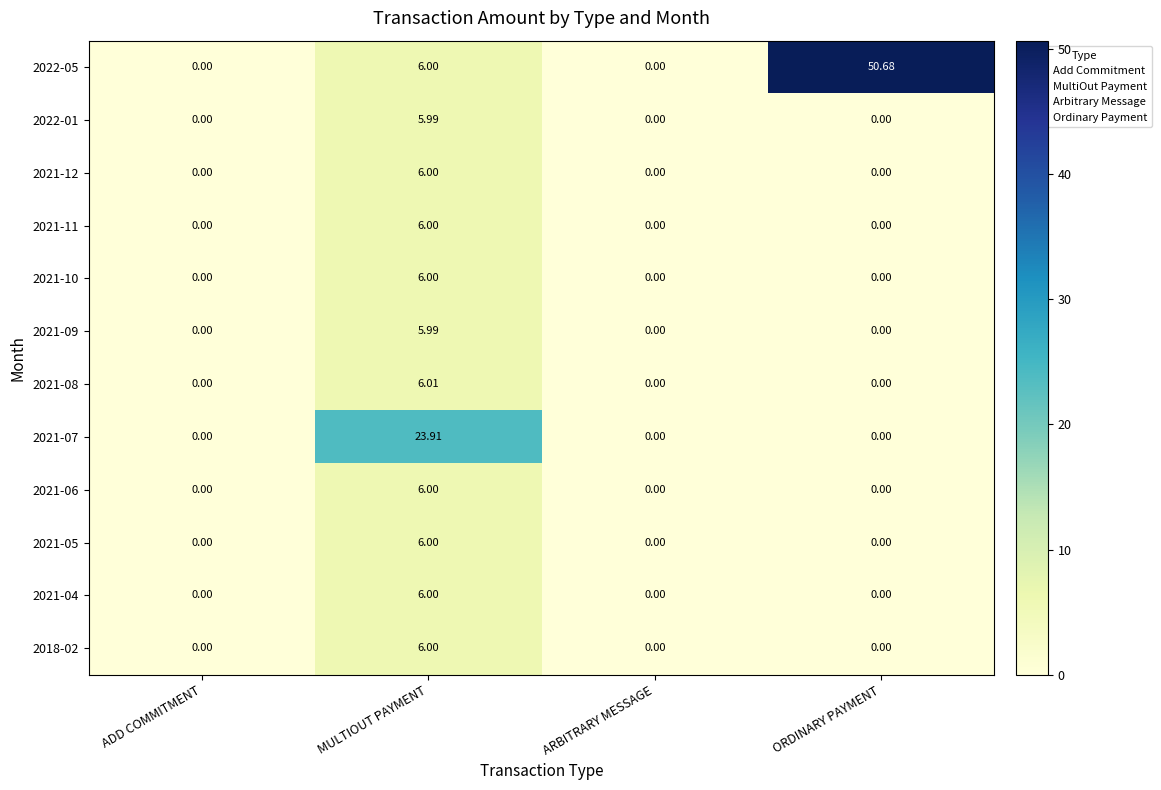

Which category has the highest value in the 2021-09 series?

MULTIOUT PAYMENT